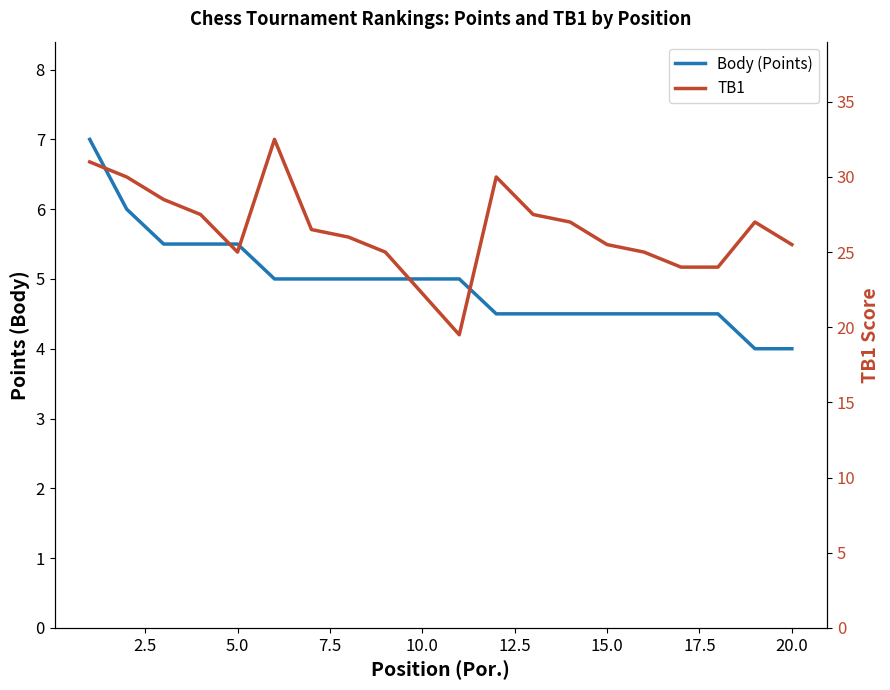

What are all the series names shown in the legend?

Body (Points), TB1